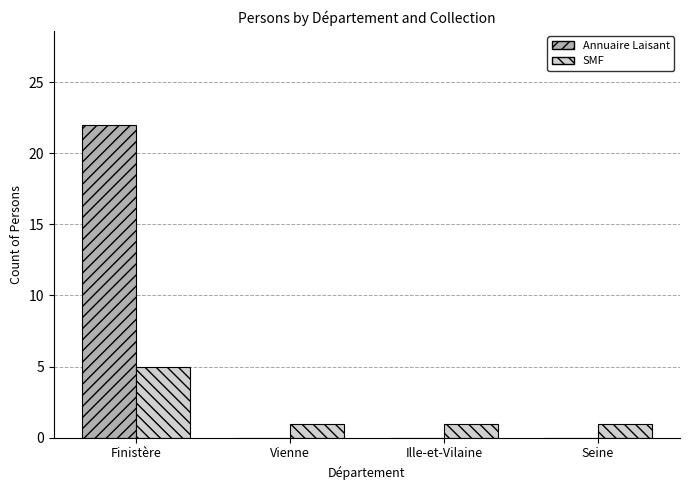

True or false: SMF has a value of 0 at Seine.

False